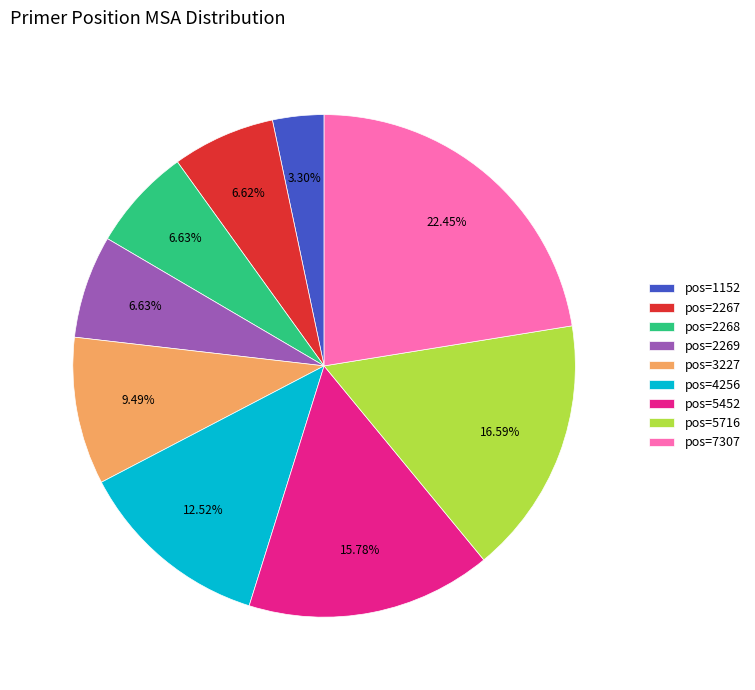

Approximately how many times larger is the value at pos=5716 compared to pos=2269?

2.5